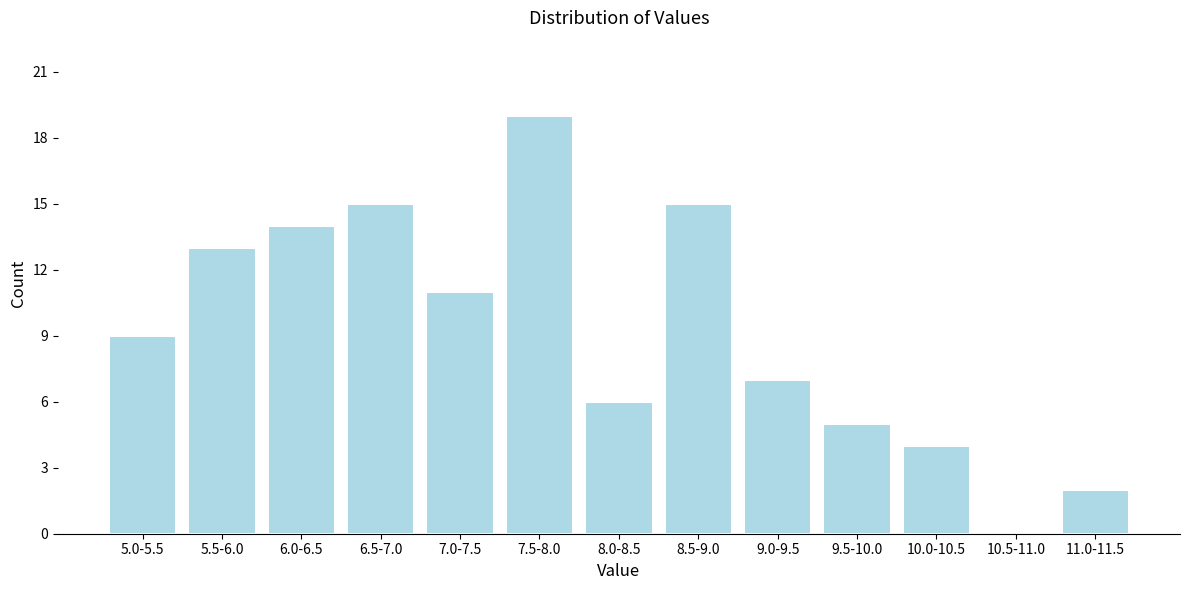

Reading right to left, transcribe all the data shown in this chart.

11.0-11.5=2	10.5-11.0=0	10.0-10.5=4	9.5-10.0=5	9.0-9.5=7	8.5-9.0=15	8.0-8.5=6	7.5-8.0=19	7.0-7.5=11	6.5-7.0=15	6.0-6.5=14	5.5-6.0=13	5.0-5.5=9